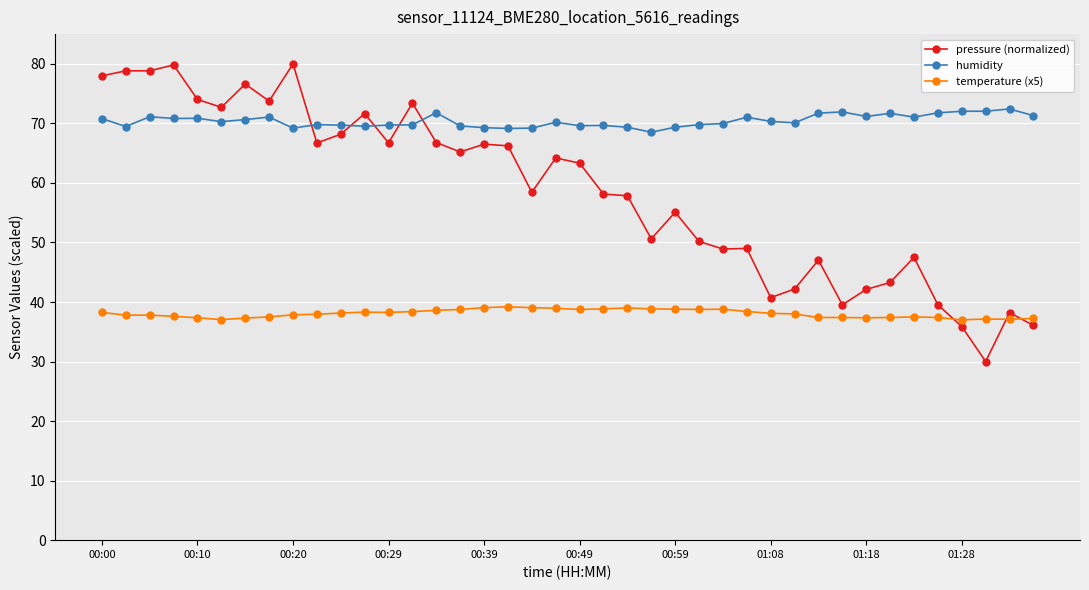

Which series has the largest total across all categories?

humidity